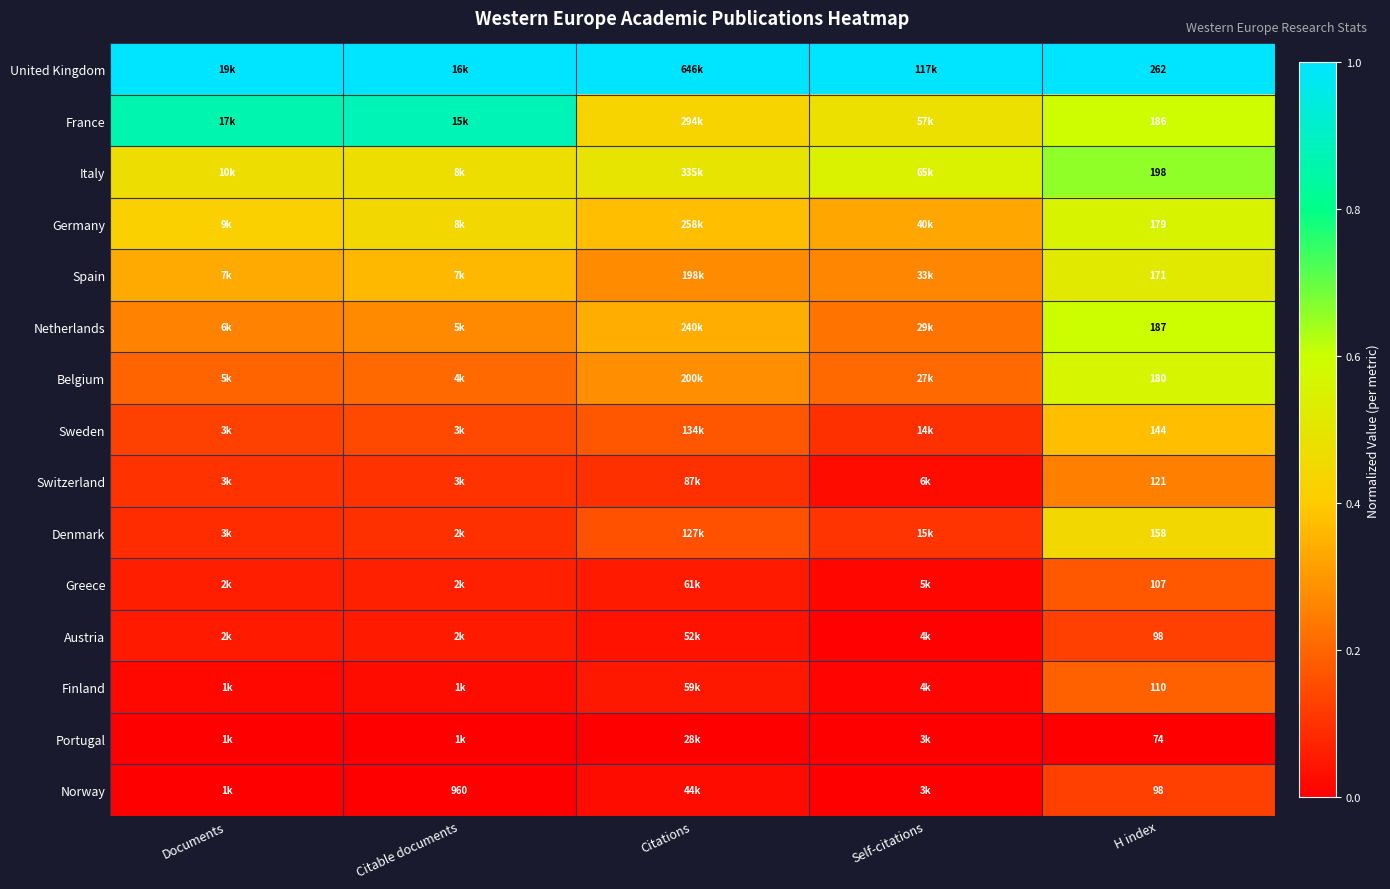

What is the minimum value for Belgium?

0.2